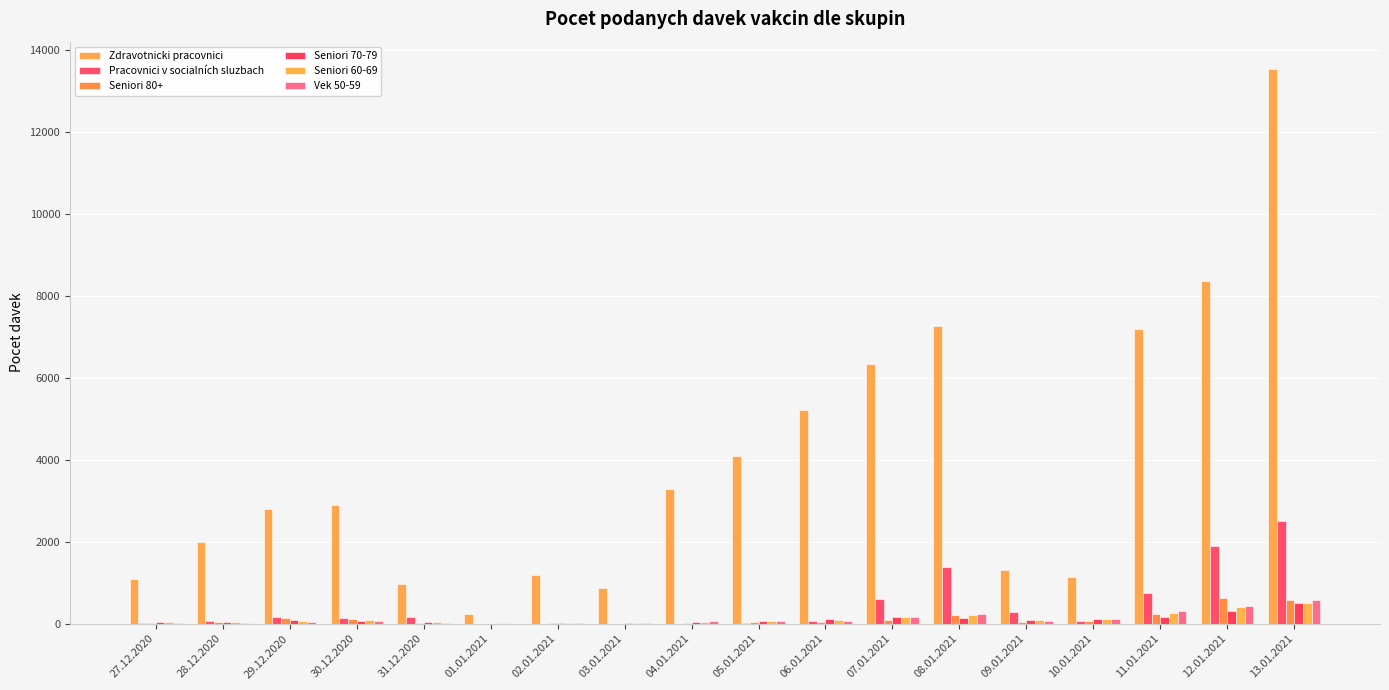

How many groups of bars are there?

18